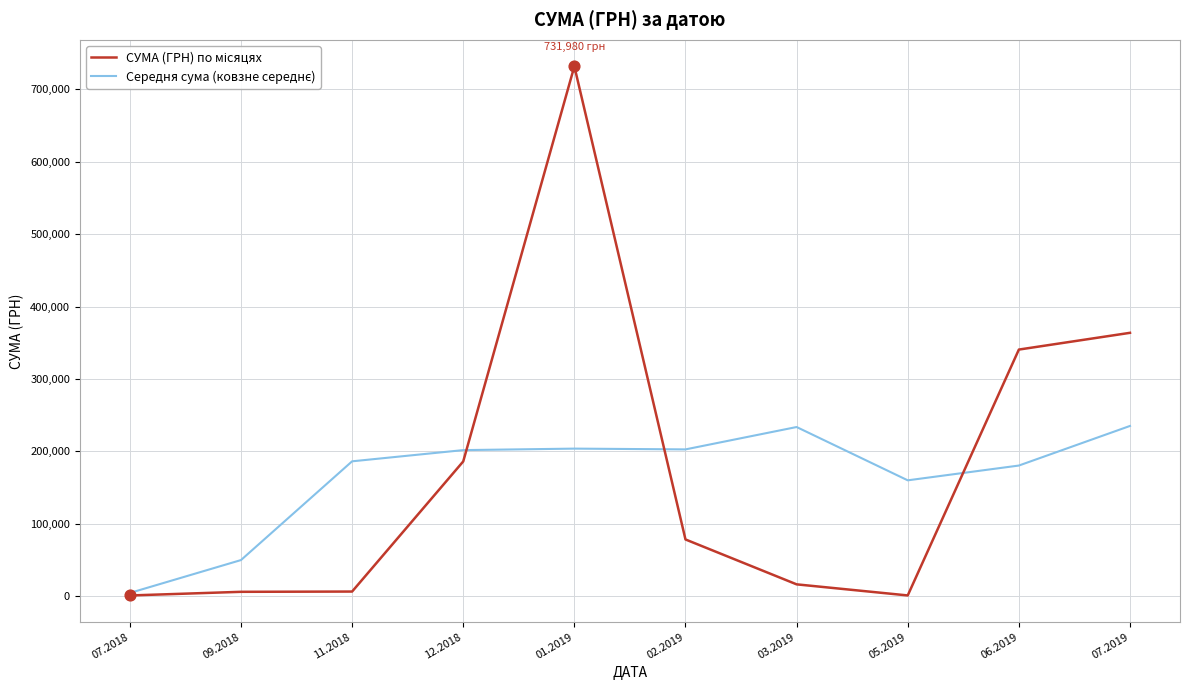

What is the maximum value shown in the chart?

731980.0